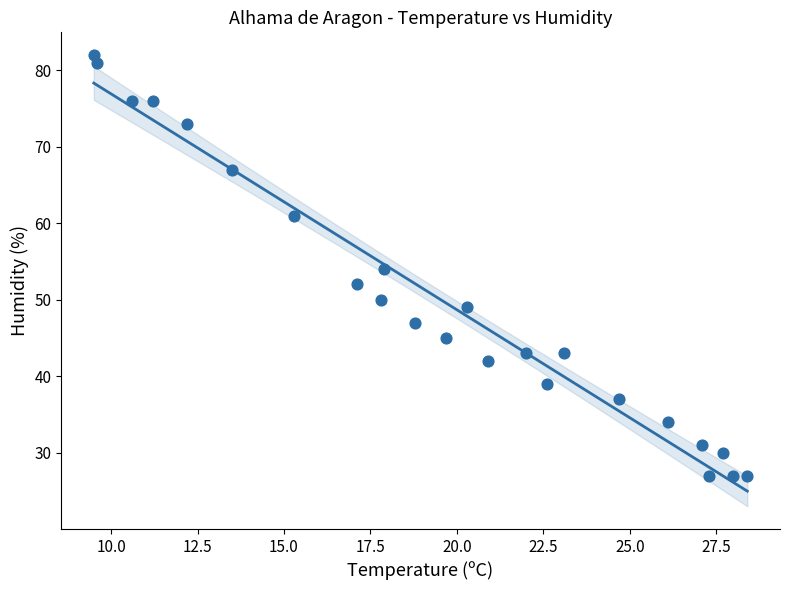

What is the range of Y values (max minus min)?

55